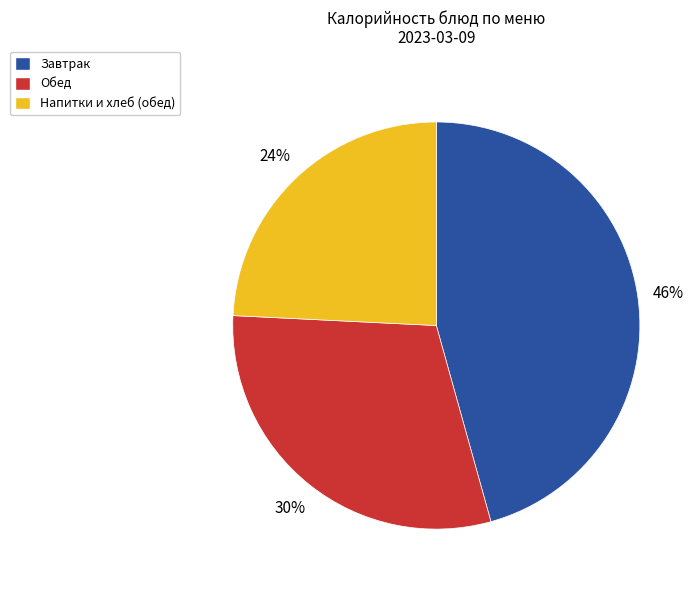

To the nearest percent, what portion does Завтрак represent?

46%